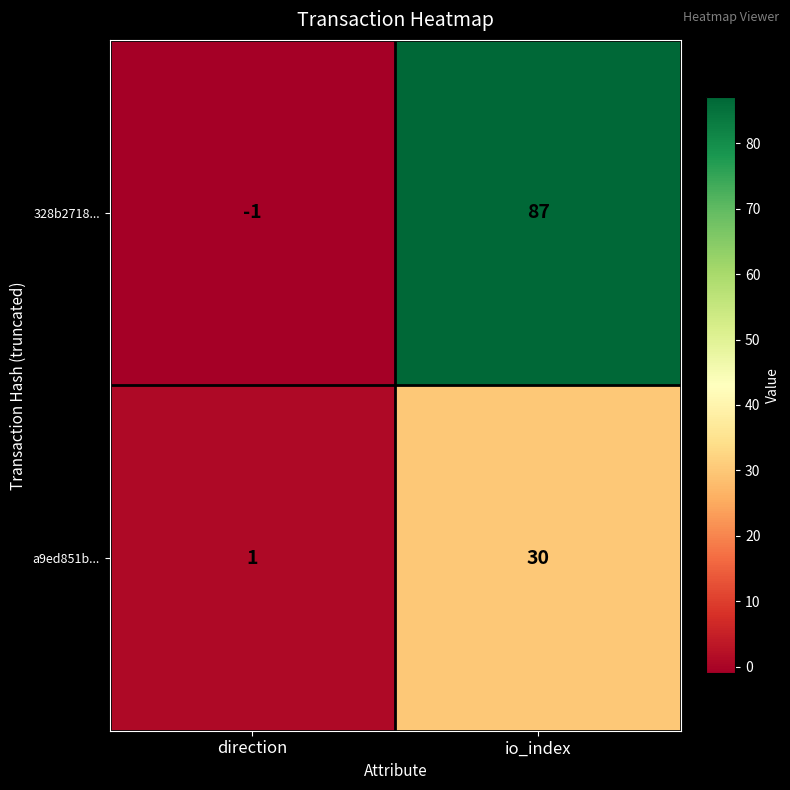

At which category is the sum across all series the highest?

io_index